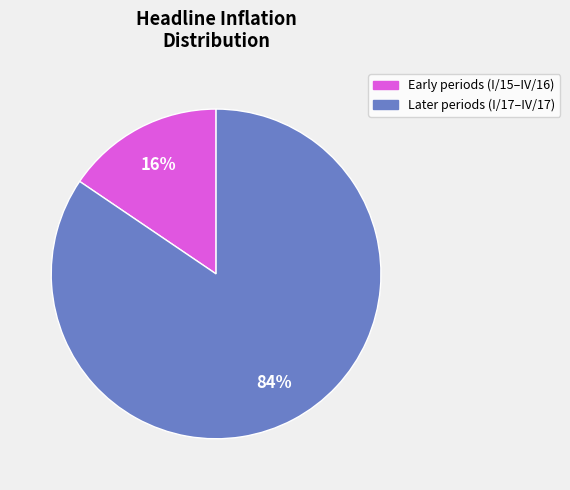

Is there any slice that represents more than half of the pie?

Yes